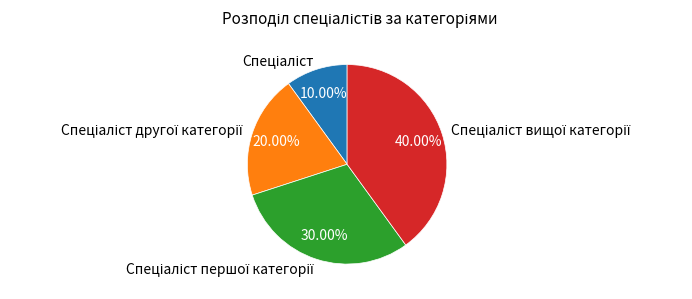

Is there a majority slice in this chart?

No